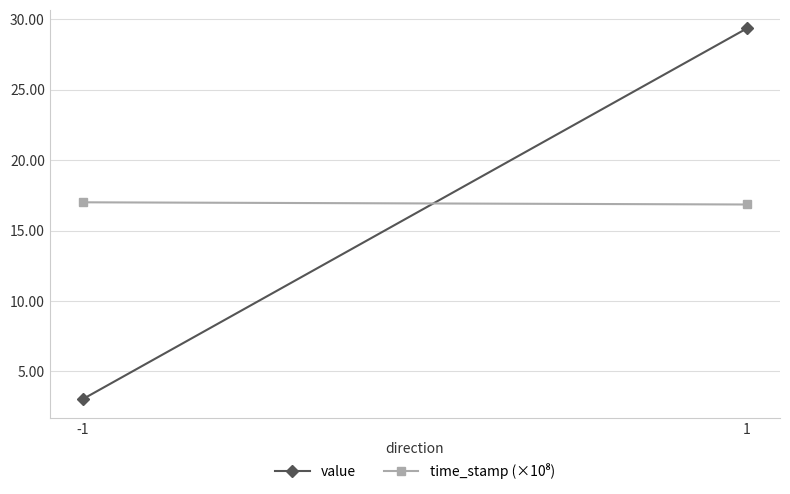

What is the value of the time_stamp (×10⁸) point at the 2nd from the left?

16.9